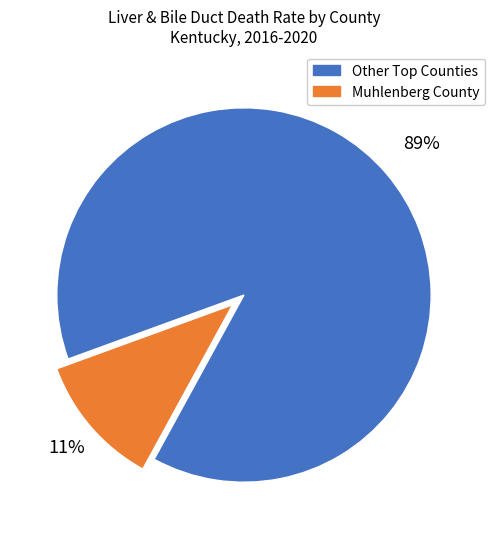

To the nearest percent, what is the average slice percentage?

50%